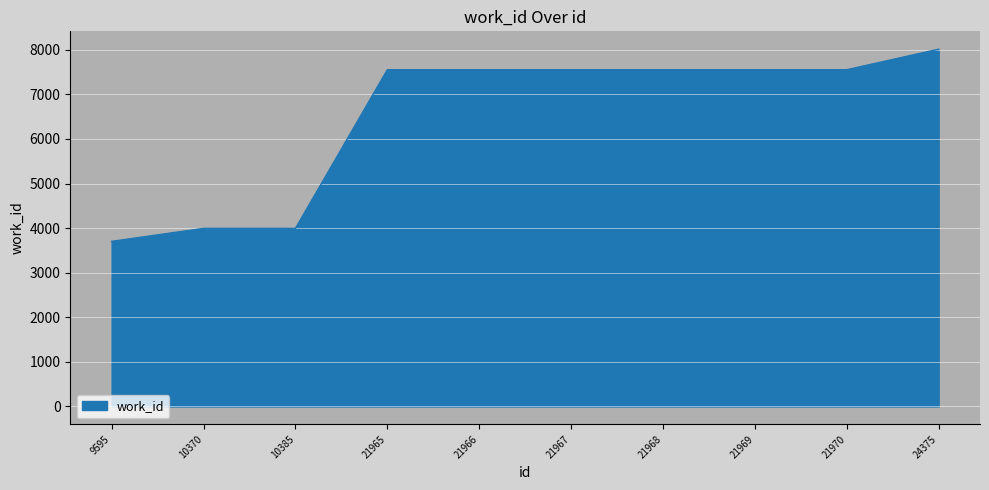

What is the difference between the maximum and minimum values?

4310